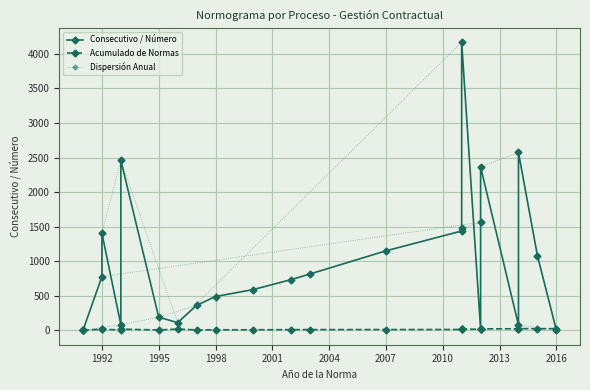

Reading left to right, extract all data points from this chart.

Consecutivo / Número: 0	0	0	777	1403	80	2459	190	111	361	489	590	734	816	1150	1437	1474	4170	19	1564	2364	77	2573	1082	3
Acumulado de Normas: 1	2	3	15	16	4	17	5	18	6	7	8	9	10	11	12	13	19	14	20	21	22	25	23	24
Dispersión Anual: 0	0	0	80	190	361	489	590	734	816	1150	1437	1474	1564	777	1403	2459	111	4170	19	2364	2573	1082	3	77